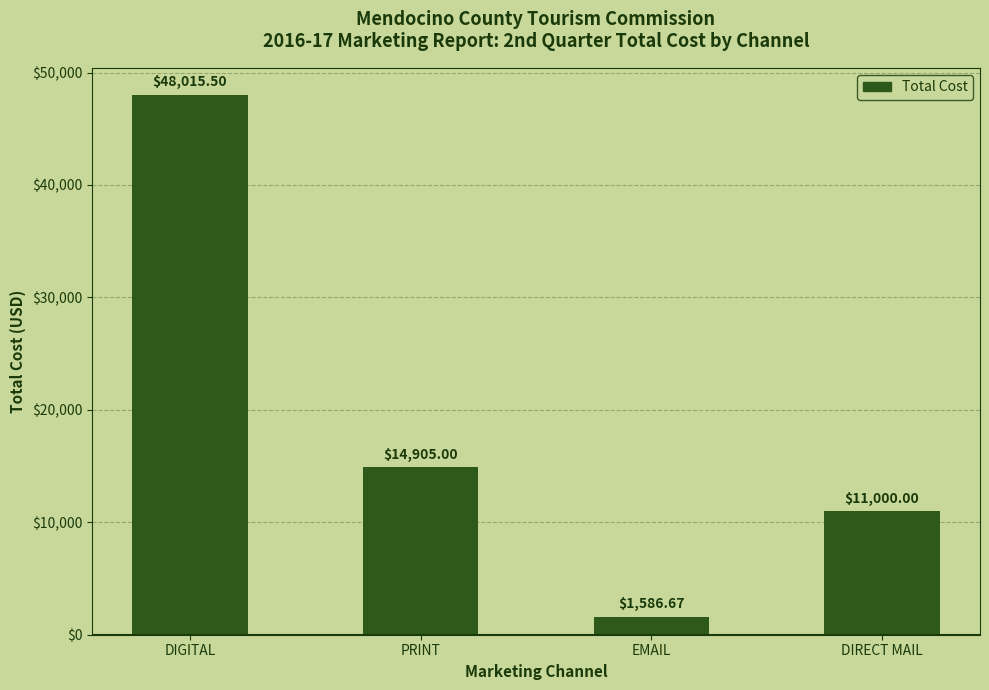

Reading left to right, transcribe all the data shown in this chart.

48015.5	14905.0	1586.7	11000.0